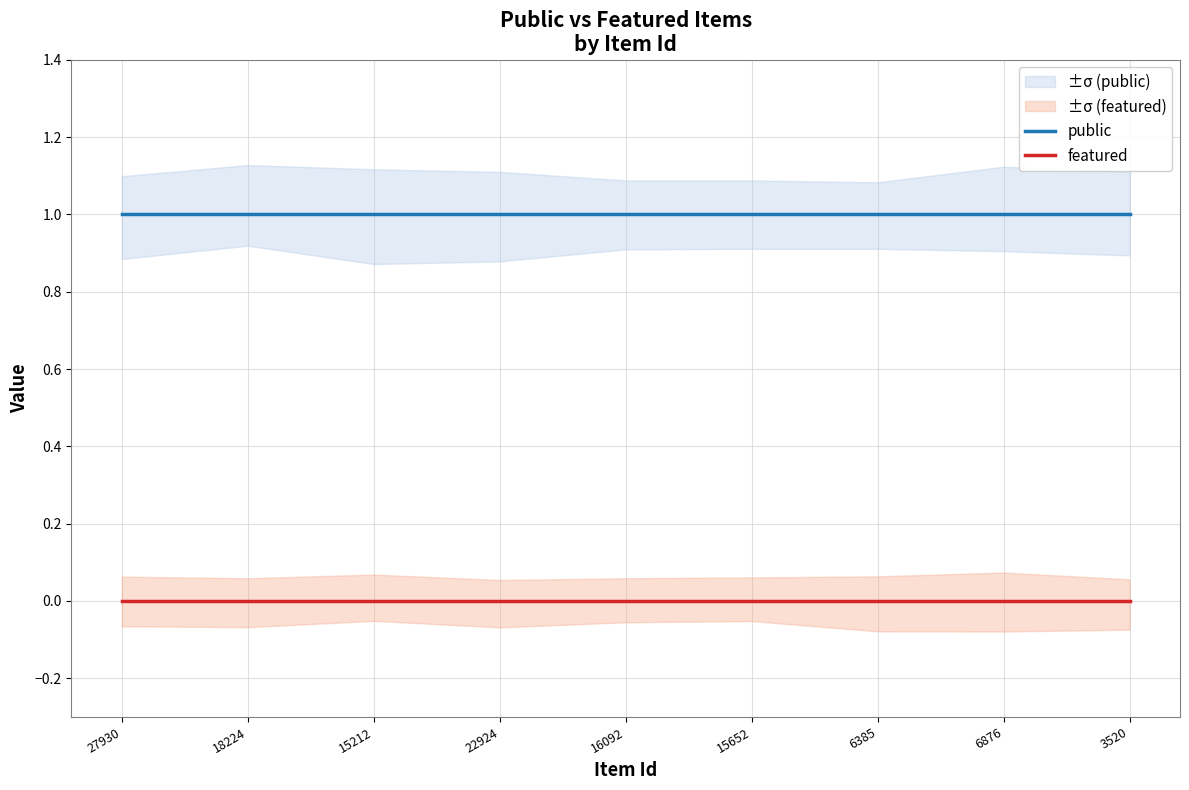

List the series in order of their overall mean, highest first.

public, featured